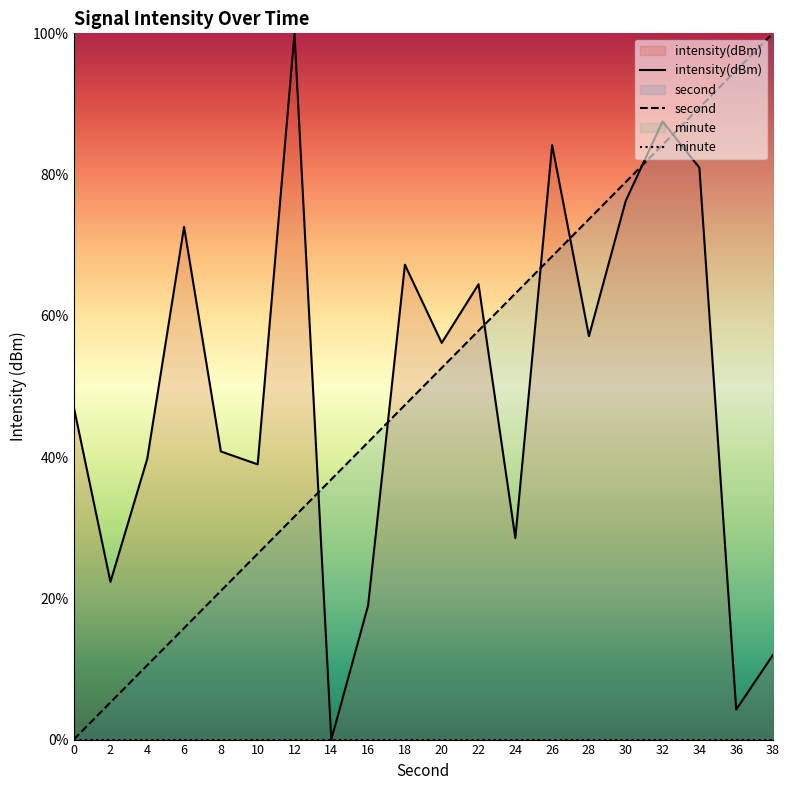

How many lines are shown in the chart?

3